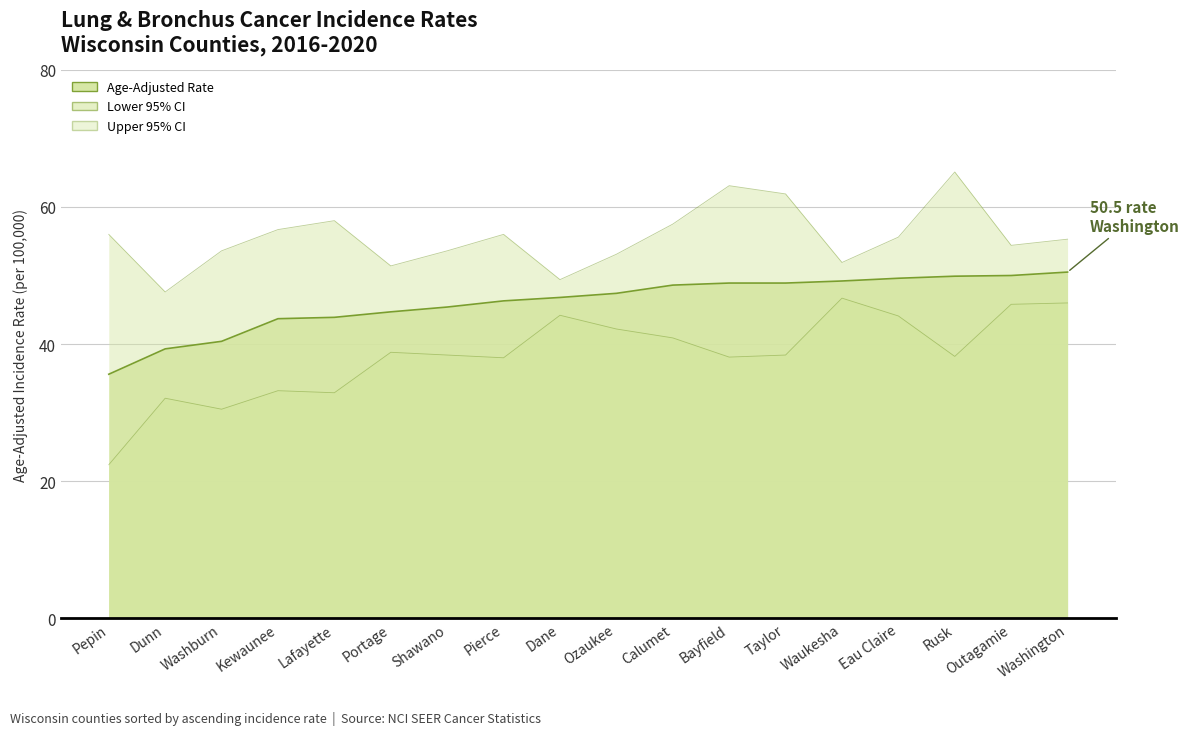

At how many categories does at least one series exceed 27?

18